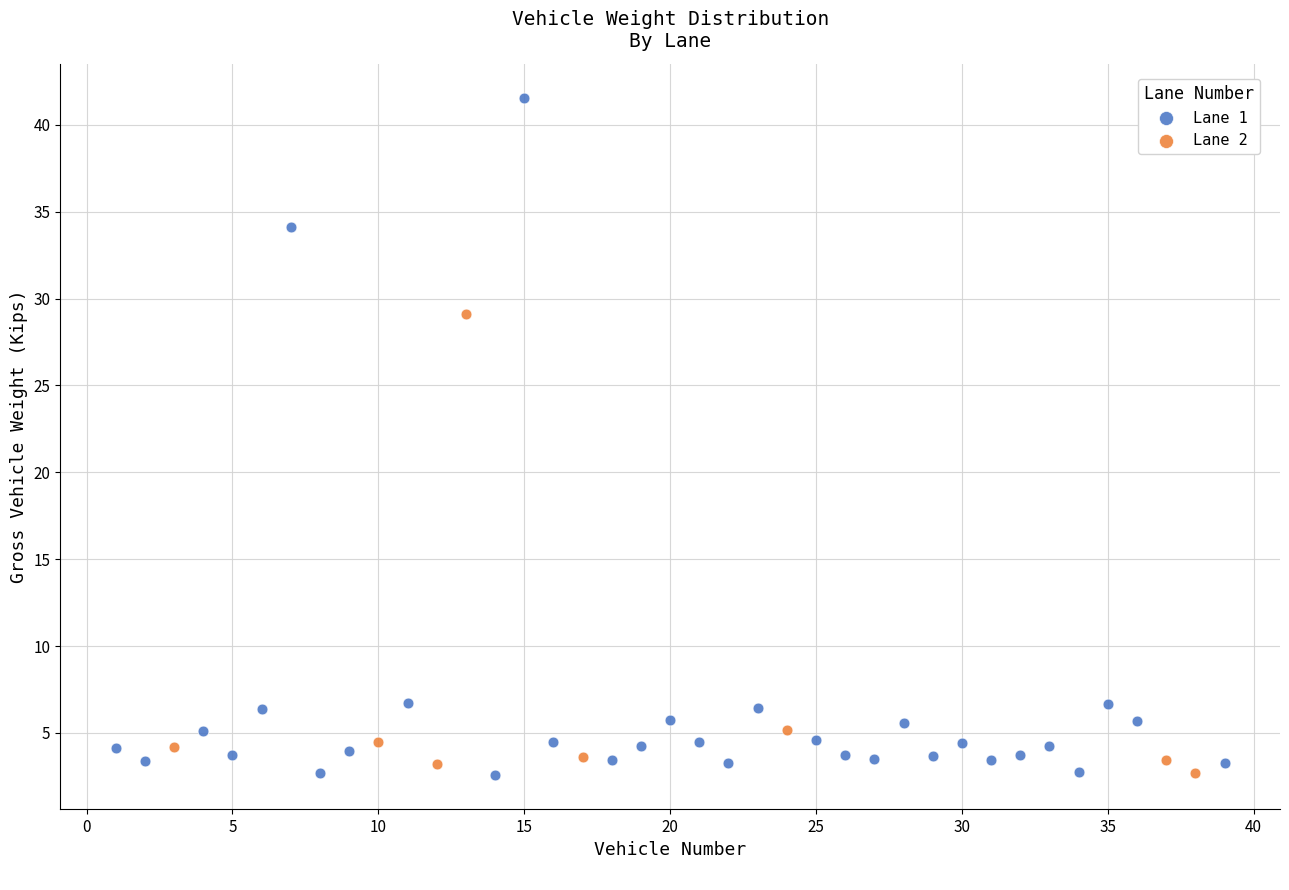

Which series has the widest spread of Y values?

Lane 1